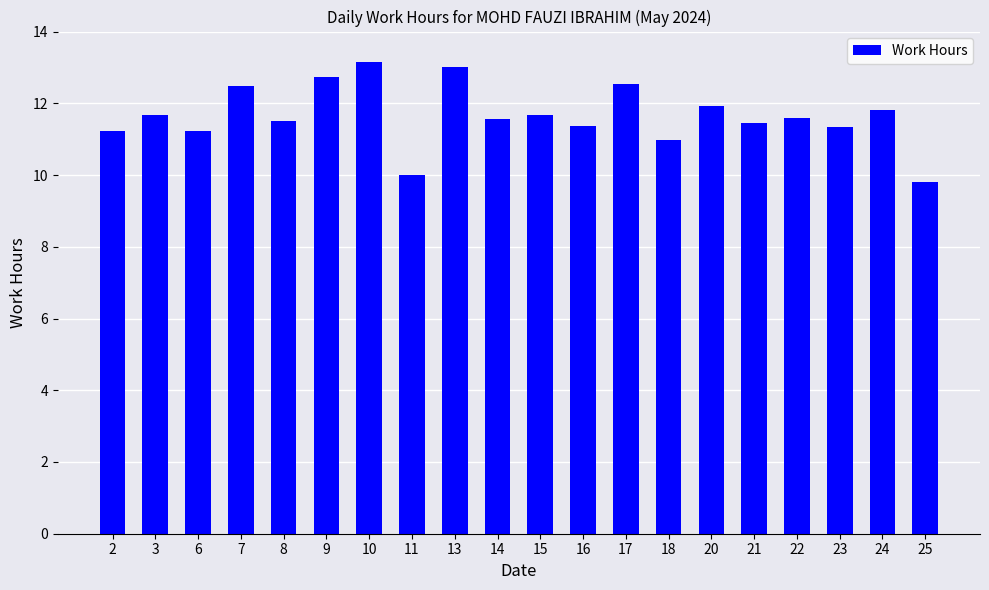

Which label corresponds to the largest value in the chart?

10